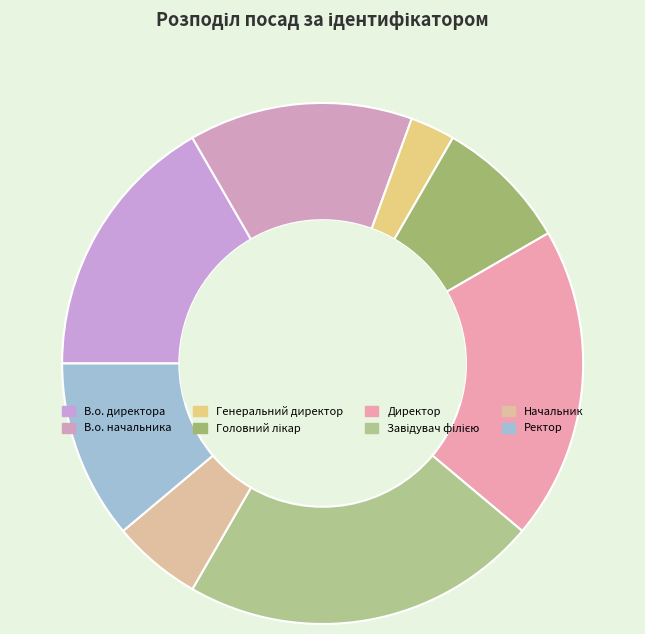

What percentage is NOT represented by Директор?

80.6%